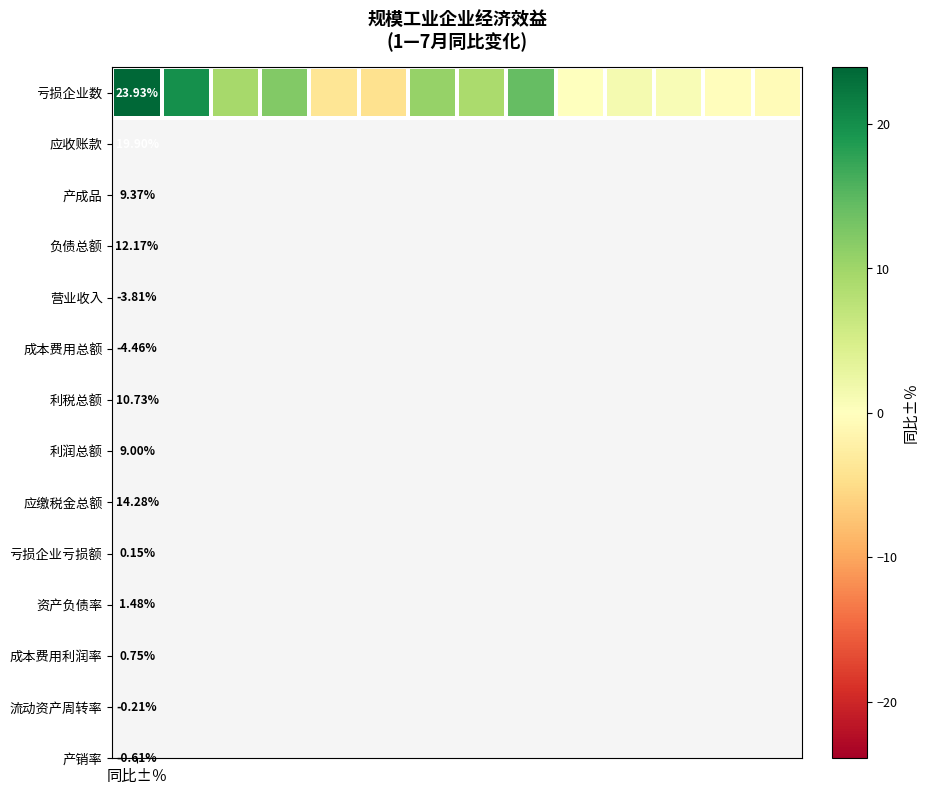

Where does the data first go above 8?

同比±％